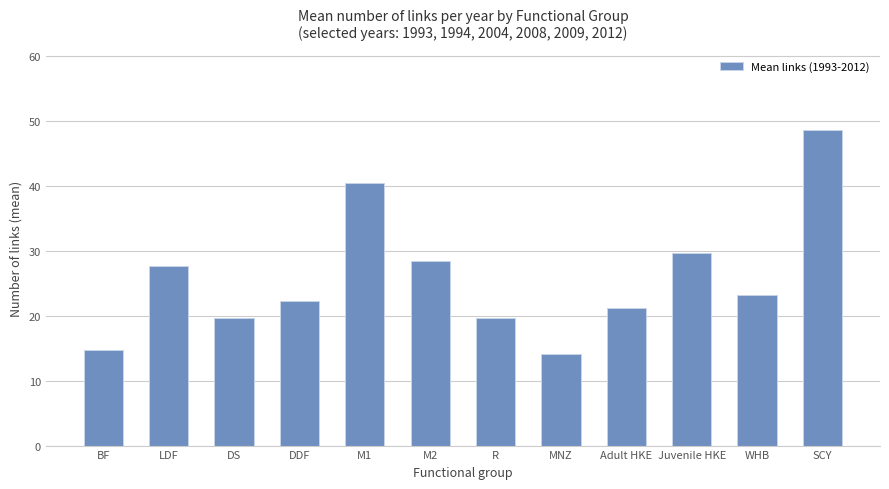

How many series are shown in this chart?

1